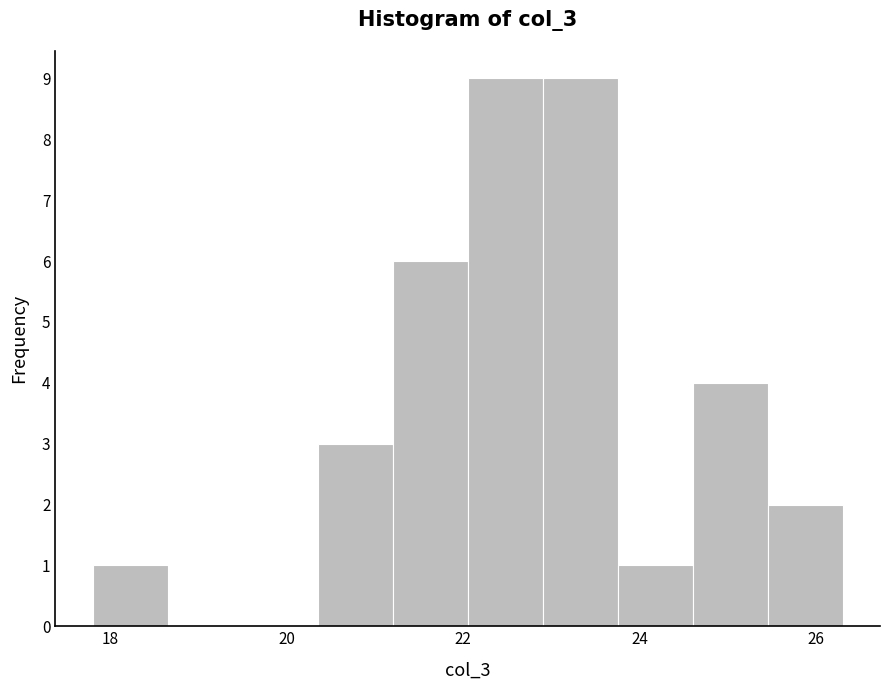

Reading left to right, list every bar in this chart as the range it spans on the x-axis followed by its height. Neither the bar edges nor the heights are printed on the chart, so give them approximately, as read against the axes.

17.80 to 18.65: 1
18.65 to 19.50: 0
19.50 to 20.35: 0
20.35 to 21.20: 3
21.20 to 22.05: 6
22.05 to 22.90: 9
22.90 to 23.75: 9
23.75 to 24.60: 1
24.60 to 25.45: 4
25.45 to 26.30: 2